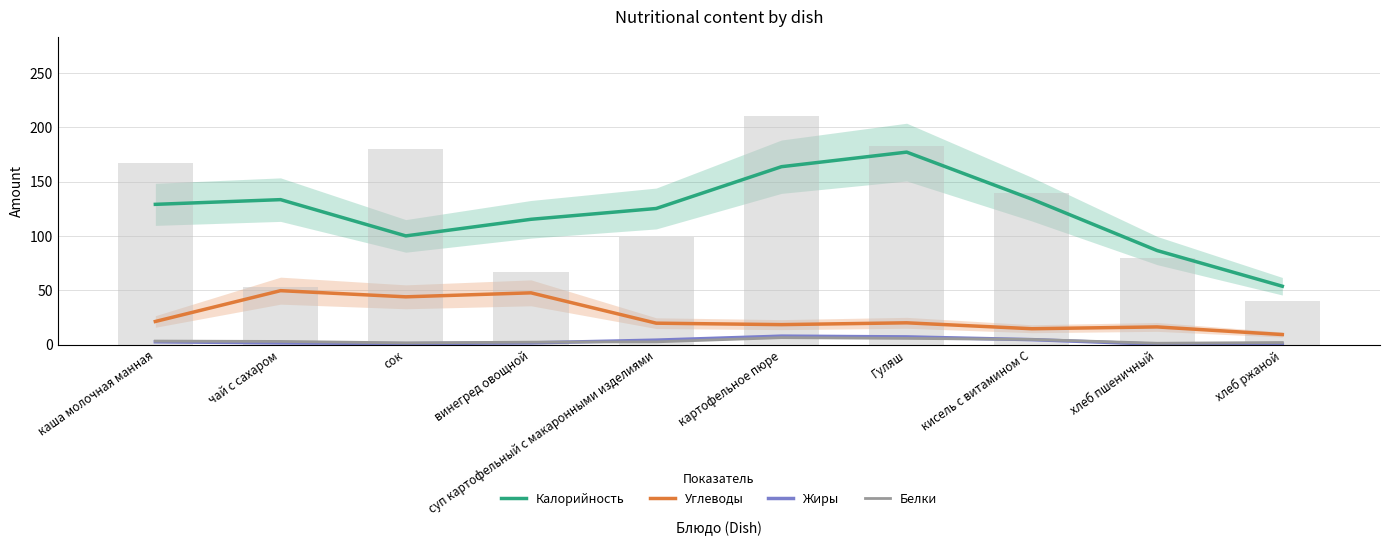

How many values in the Калорийность series are below 129?

5